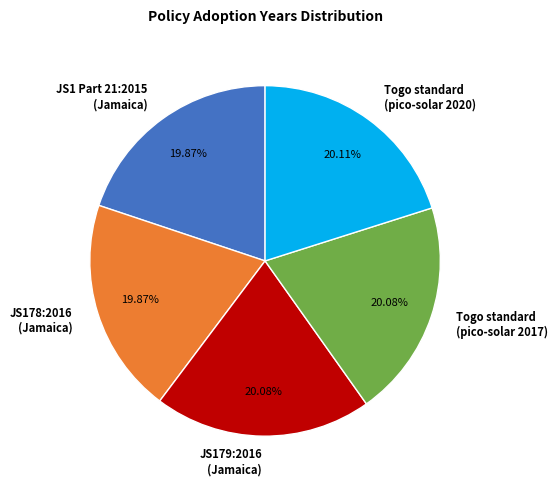

Do JS1 Part 21:2015 (Jamaica) and Togo standard (pico-solar 2020) together represent more than half of the pie?

No